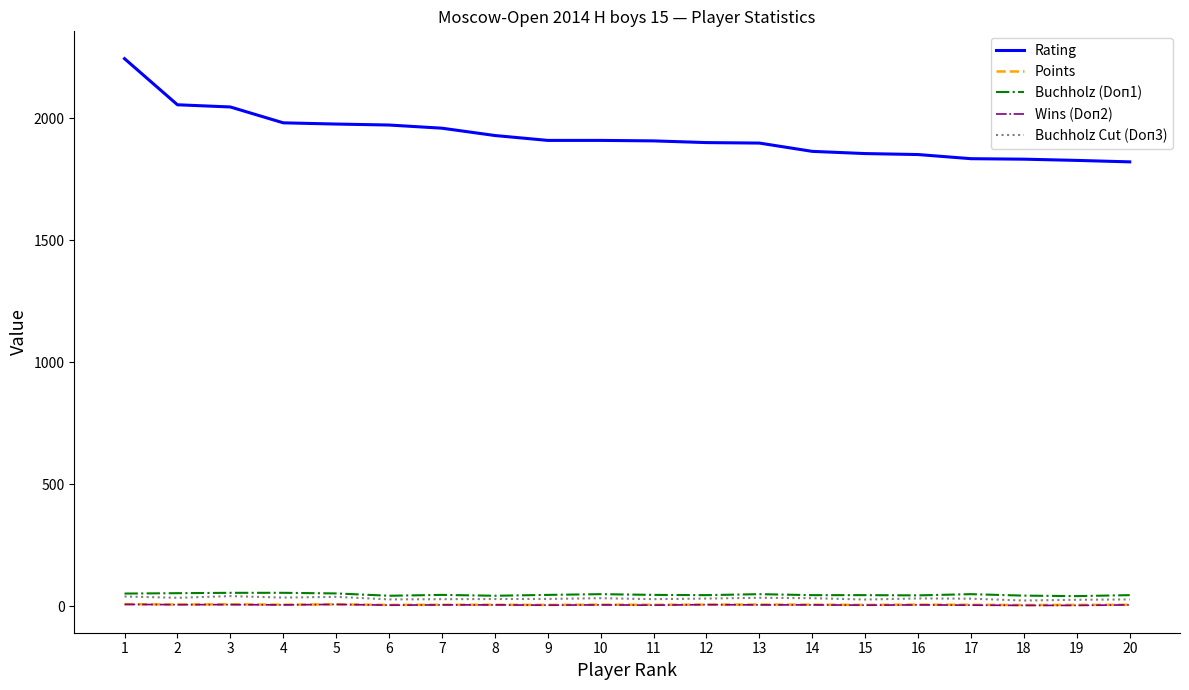

The value of Rating at 1 is 3082.9. True or false?

False